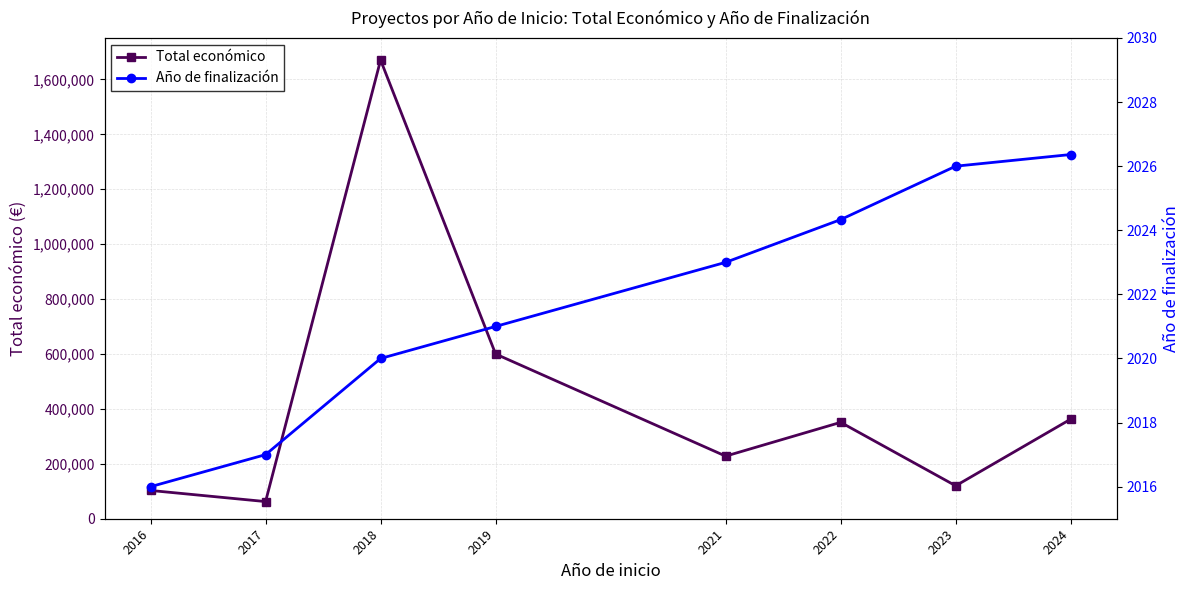

What is the sum of the Total económico values at 2022 and 2024?

713908.5